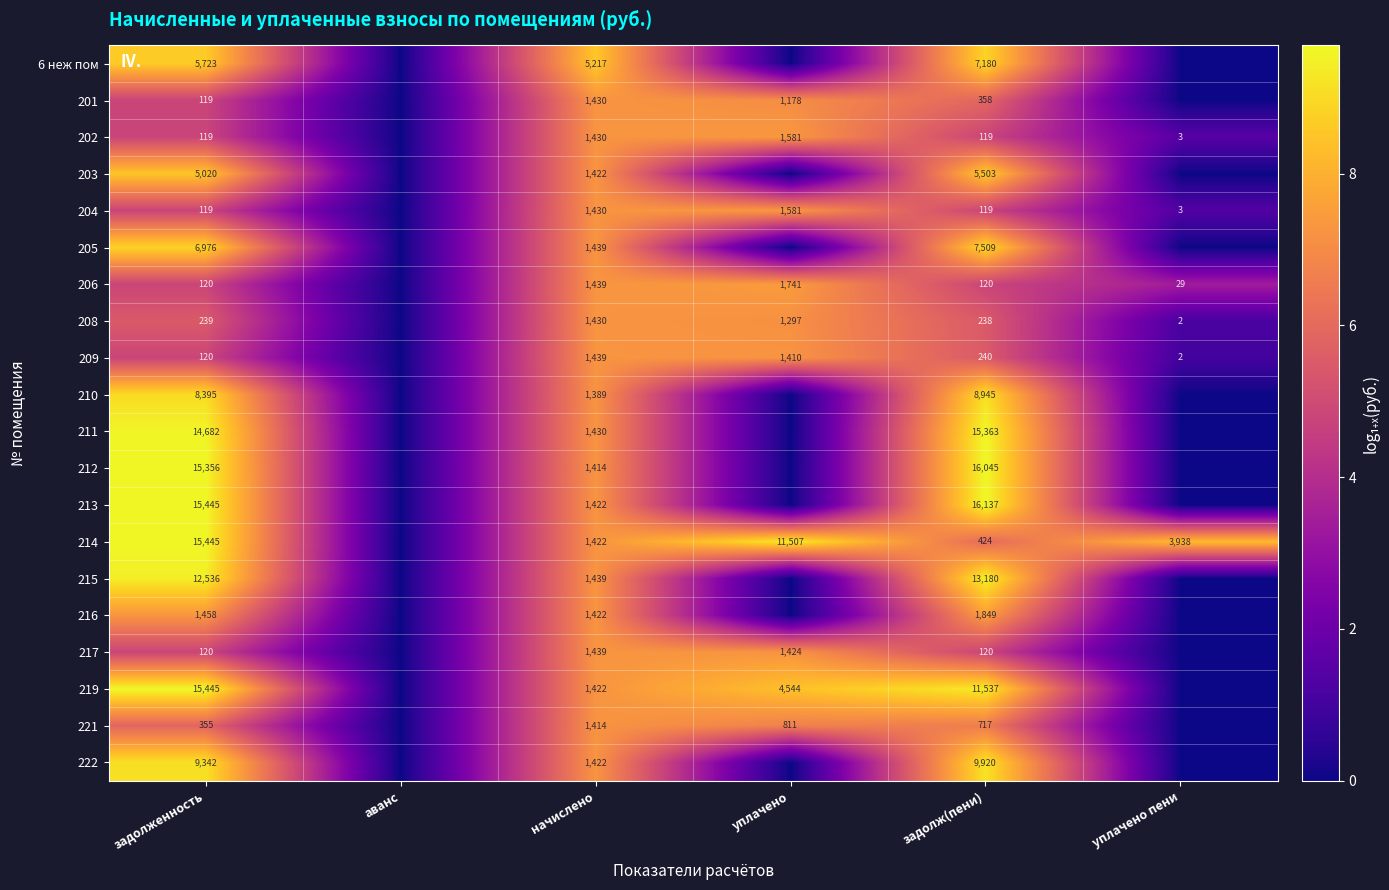

Which has a higher value, задолж(пени) or задолженность?

задолж(пени)